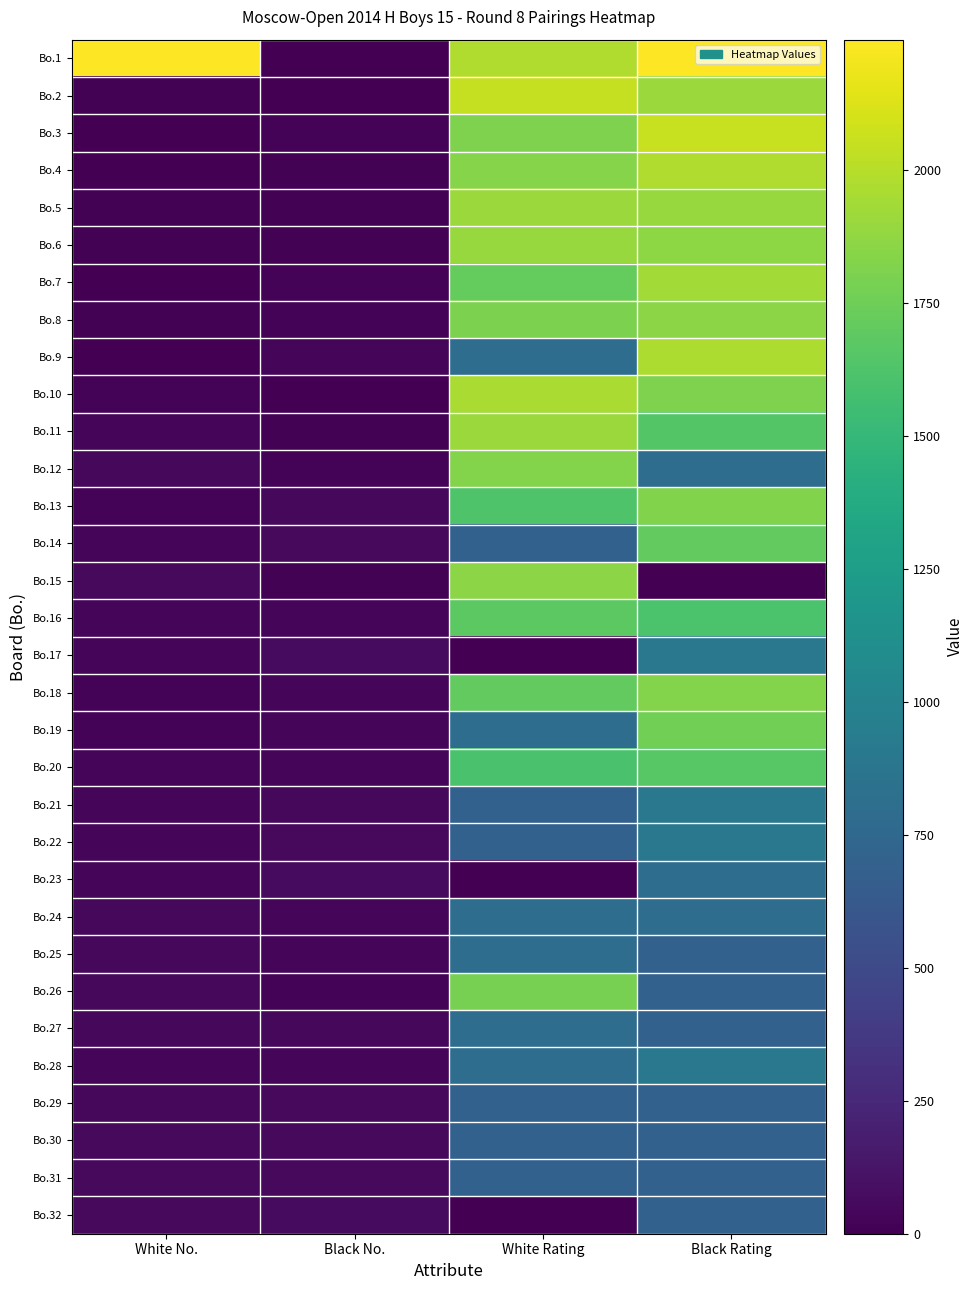

Rank the series by their maximum value, from lowest to highest.

Bo.29, Bo.30, Bo.31, Bo.32, Bo.23, Bo.24, Bo.25, Bo.27, Bo.17, Bo.21, Bo.22, Bo.28, Bo.20, Bo.16, Bo.14, Bo.19, Bo.26, Bo.13, Bo.12, Bo.18, Bo.8, Bo.15, Bo.6, Bo.11, Bo.5, Bo.7, Bo.10, Bo.9, Bo.4, Bo.2, Bo.3, Bo.1